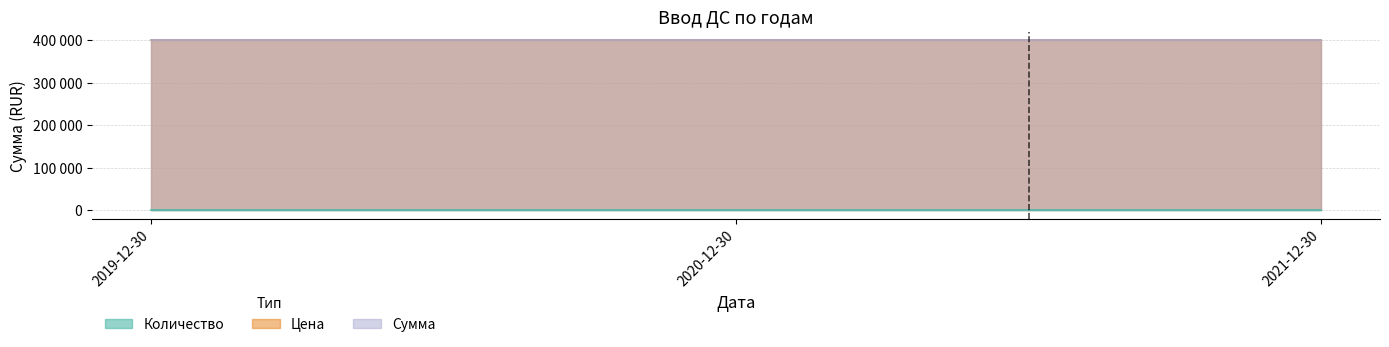

What is the value of the Сумма point at the 3rd from the left?

400000